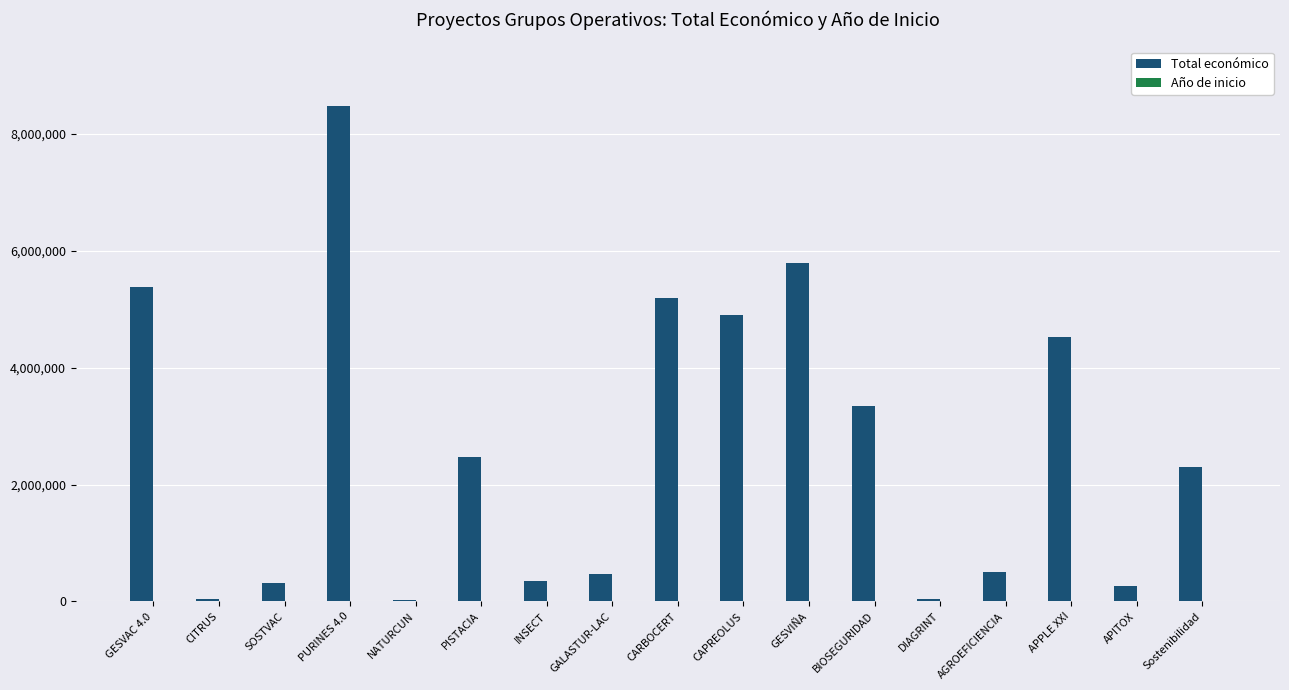

What is the sum of all Total económico values?

44382268